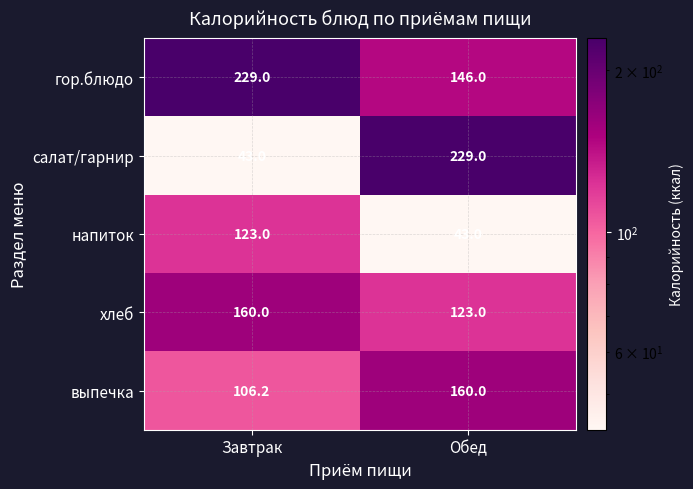

At which category is the sum across all series the highest?

Обед